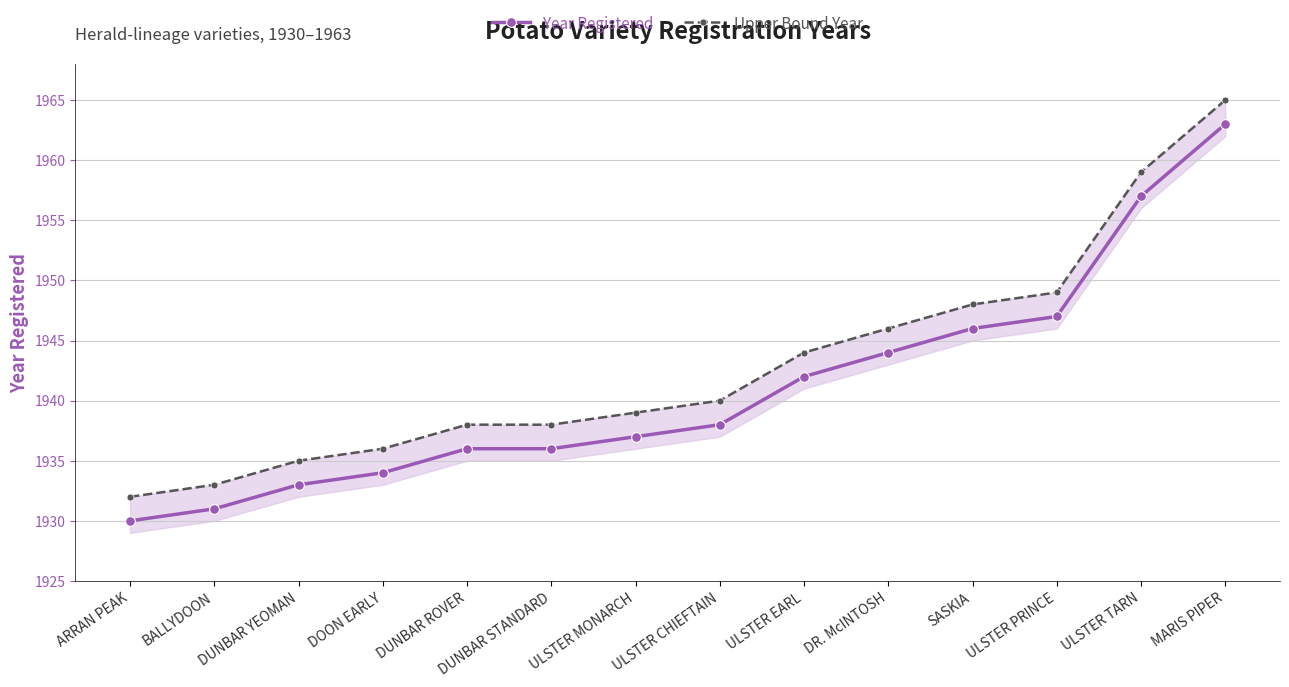

The value of Year Registered at ARRAN PEAK is 1930. True or false?

True